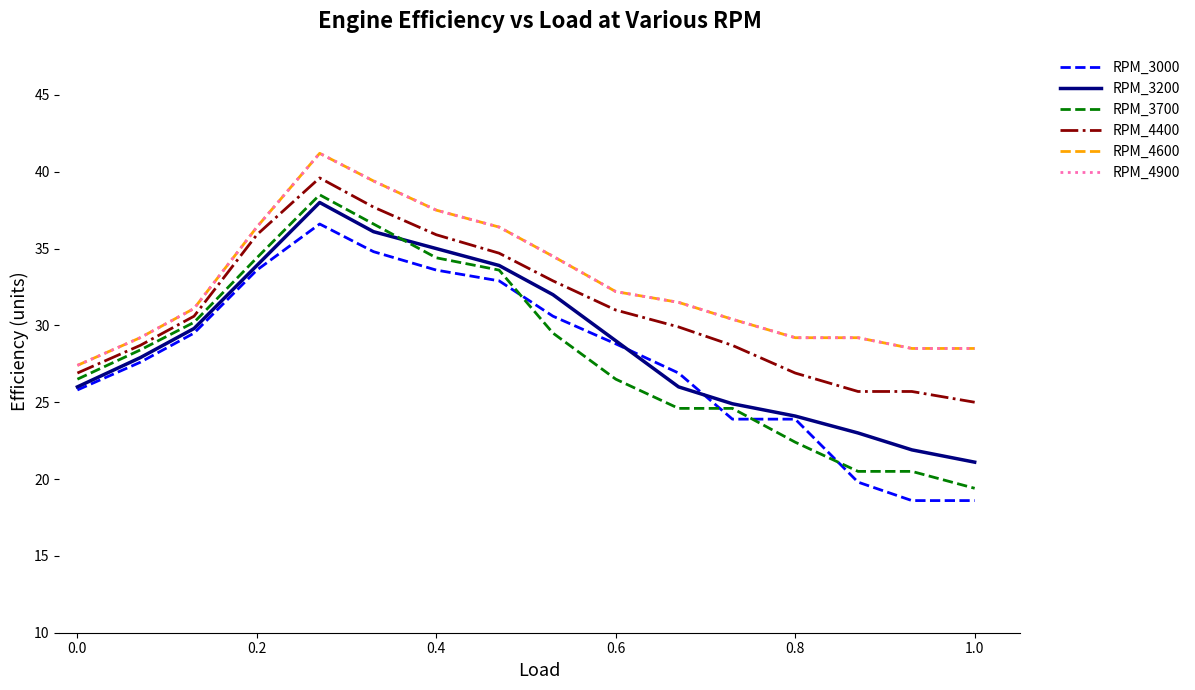

Is this an area chart (filled region under the line)?

No